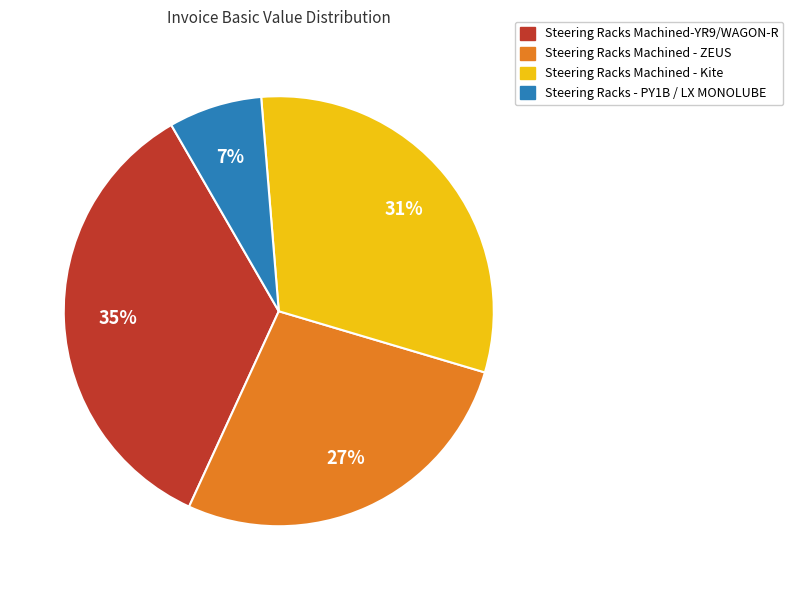

To the nearest percent, what is the difference between the largest and smallest slice percentages?

28%